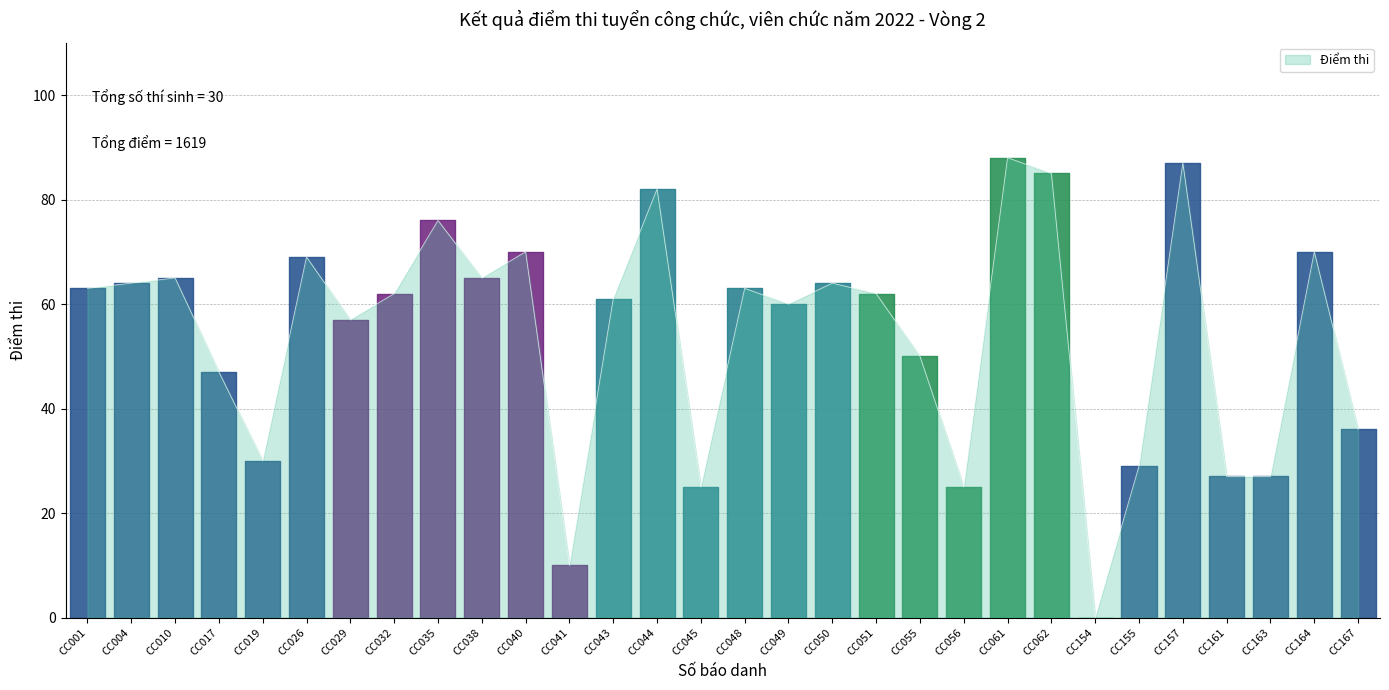

Is this an area chart (filled region under the line)?

No